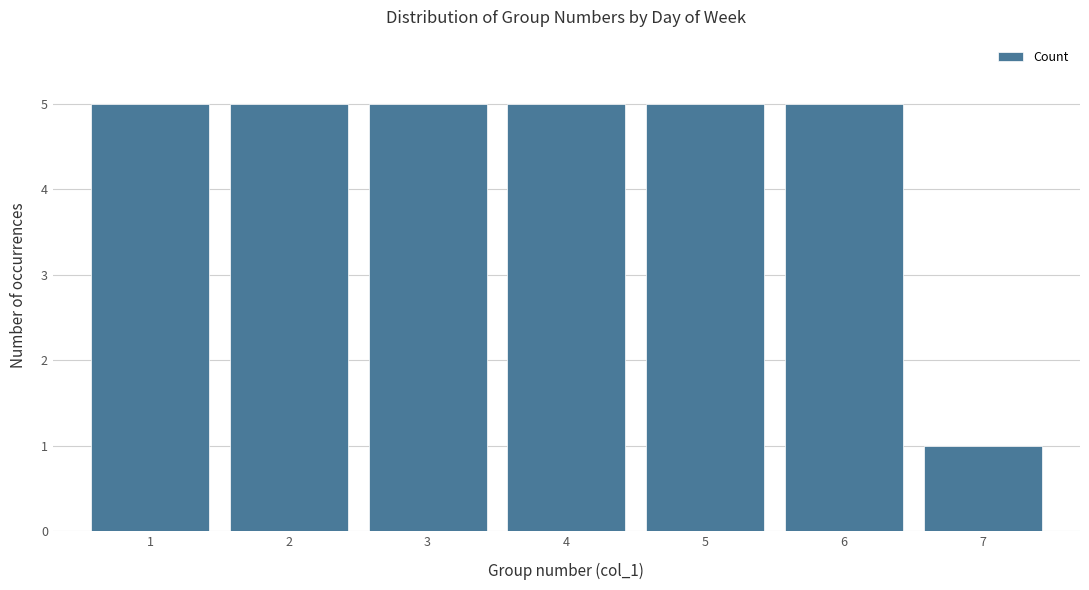

Reading left to right, list every bar in this chart as the range it spans on the x-axis followed by its height. The values are not printed on the chart, so give them approximately, as read against the axis.

0.5 to 1.5: 5
1.5 to 2.5: 5
2.5 to 3.5: 5
3.5 to 4.5: 5
4.5 to 5.5: 5
5.5 to 6.5: 5
6.5 to 7.5: 1